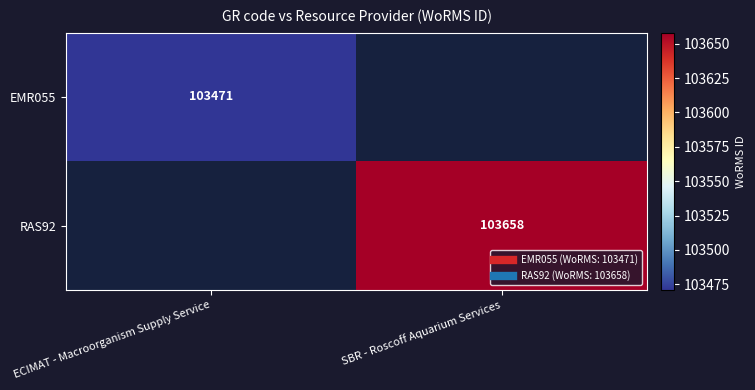

Where is EMR055 nearest to the value 103471?

ECIMAT - Macroorganism Supply Service